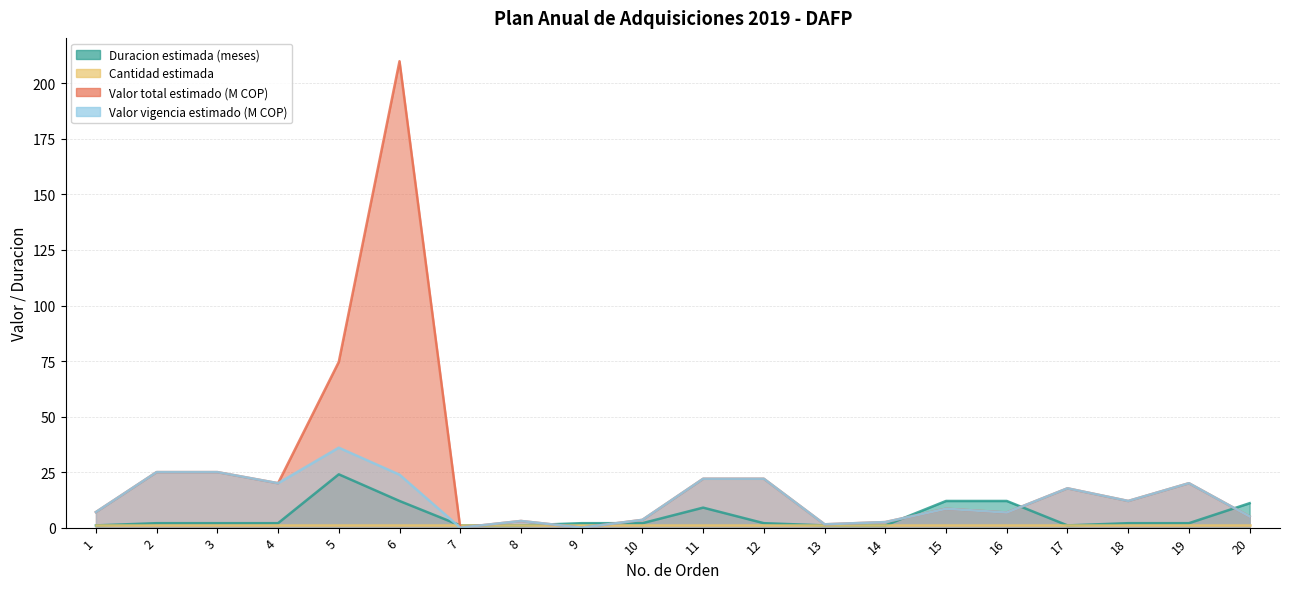

At which category does Valor total estimado (M COP) reach its first local peak?

6